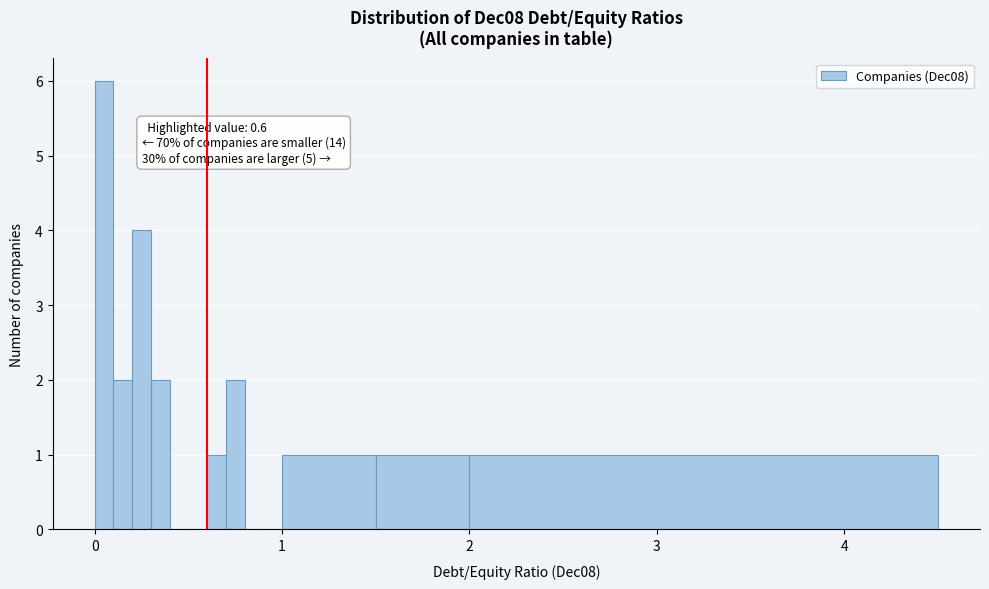

Read against the x-axis, roughly where is the centre of the tallest bar?

0.1